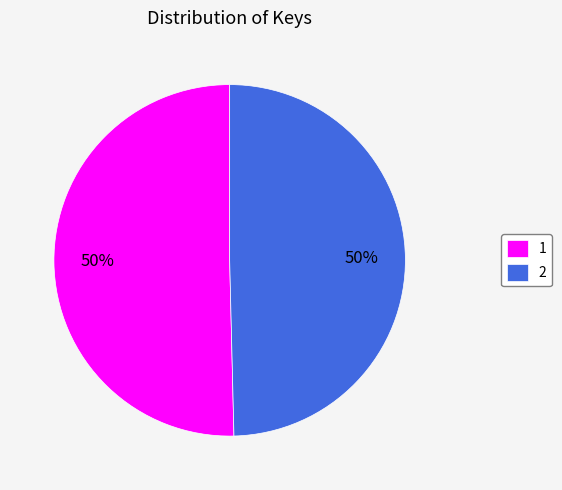

How many slices are in this pie chart?

2